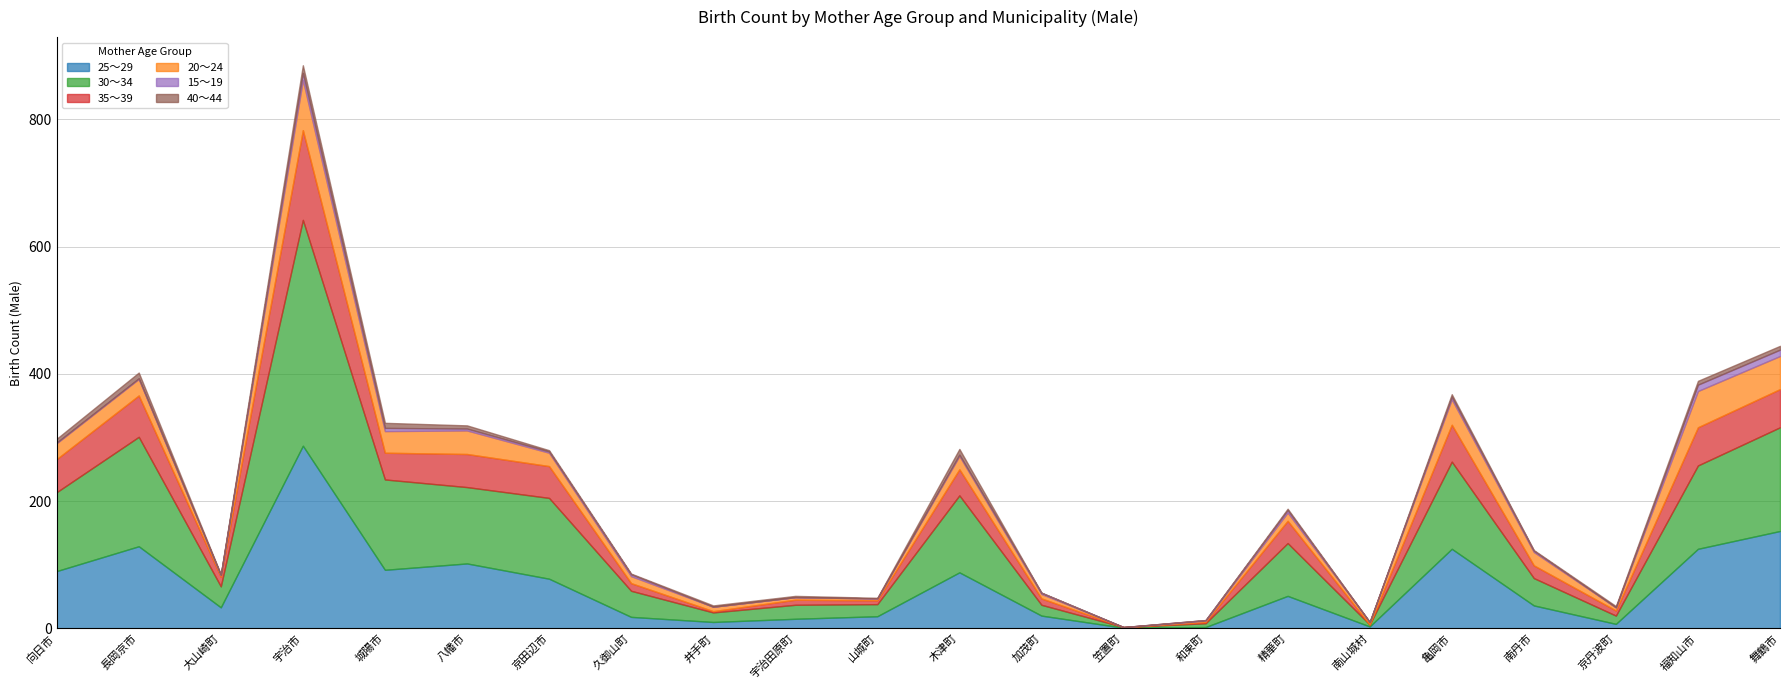

At which label does 25～29 reach its peak?

宇治市